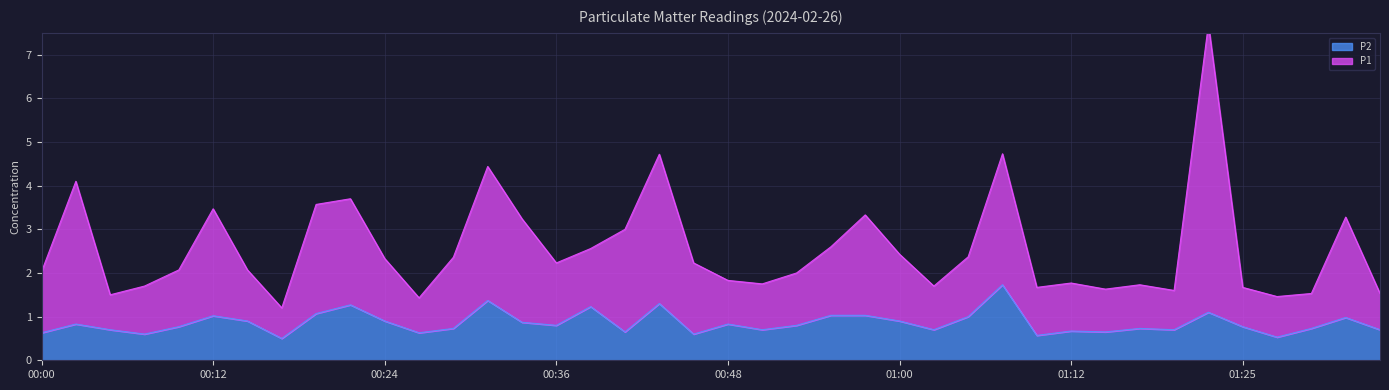

Reading left to right, transcribe all the data shown in this chart.

P1: 00:00=2.0	00:02=4.1	00:05=1.5	00:07=1.7	00:09=2.1	00:12=3.5	00:14=2.1	00:17=1.2	00:19=3.6	00:22=3.7	00:24=2.3	00:26=1.4	00:29=2.4	00:31=4.4	00:34=3.2	00:36=2.2	00:39=2.6	00:41=3.0	00:43=4.7	00:46=2.2	00:48=1.8	00:51=1.8	00:53=2.0	00:55=2.6	00:58=3.3	01:00=2.4	01:03=1.7	01:05=2.4	01:08=4.7	01:10=1.7	01:12=1.8	01:15=1.6	01:17=1.7	01:20=1.6	01:22=7.7	01:25=1.7	01:27=1.5	01:29=1.5	01:32=3.3	01:34=1.5
P2: 00:00=0.6	00:02=0.8	00:05=0.7	00:07=0.6	00:09=0.8	00:12=1.0	00:14=0.9	00:17=0.5	00:19=1.1	00:22=1.3	00:24=0.9	00:26=0.6	00:29=0.7	00:31=1.4	00:34=0.9	00:36=0.8	00:39=1.2	00:41=0.7	00:43=1.3	00:46=0.6	00:48=0.8	00:51=0.7	00:53=0.8	00:55=1.0	00:58=1.0	01:00=0.9	01:03=0.7	01:05=1.0	01:08=1.7	01:10=0.6	01:12=0.7	01:15=0.7	01:17=0.7	01:20=0.7	01:22=1.1	01:25=0.8	01:27=0.5	01:29=0.7	01:32=1.0	01:34=0.7